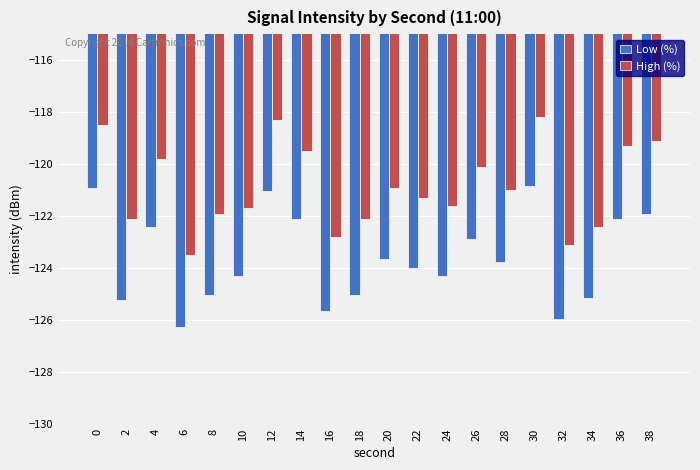

Which label corresponds to the smallest value in the chart?

6